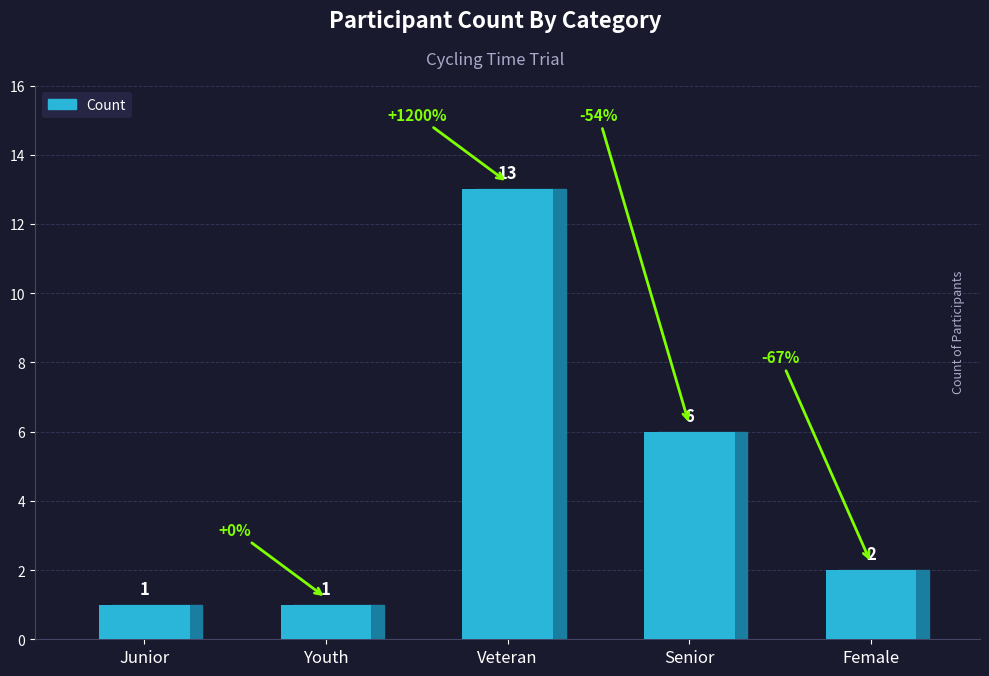

The value at Junior is 1. True or false?

True